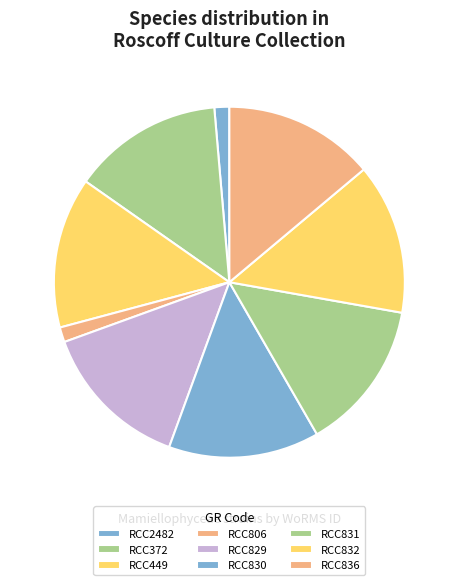

Count the number of slices in the pie.

9